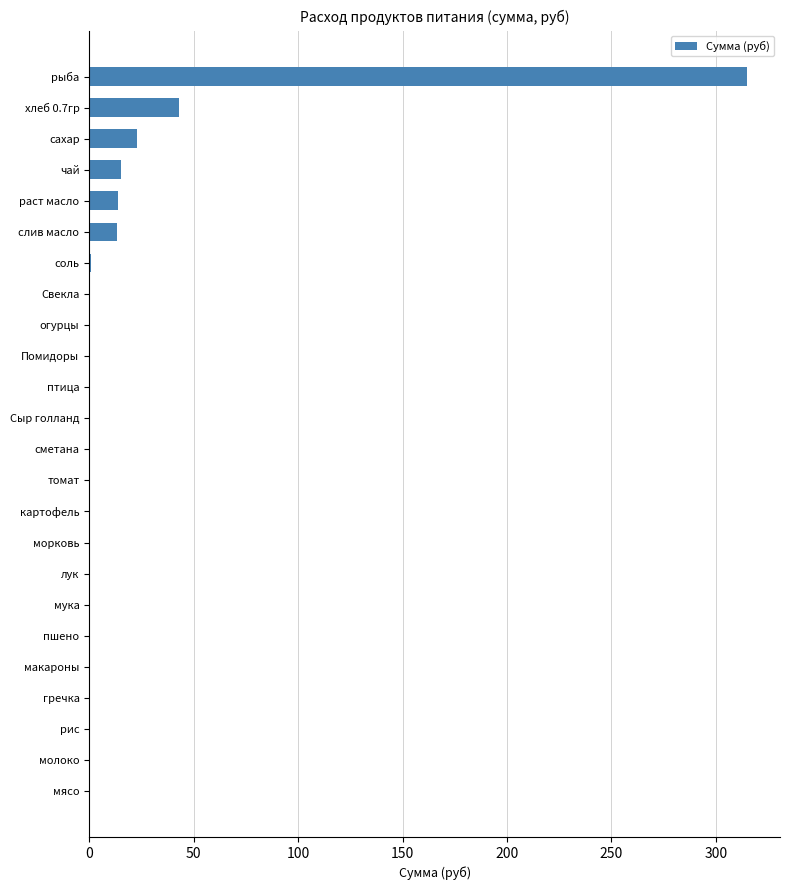

Which label corresponds to the largest value in the chart?

рыба